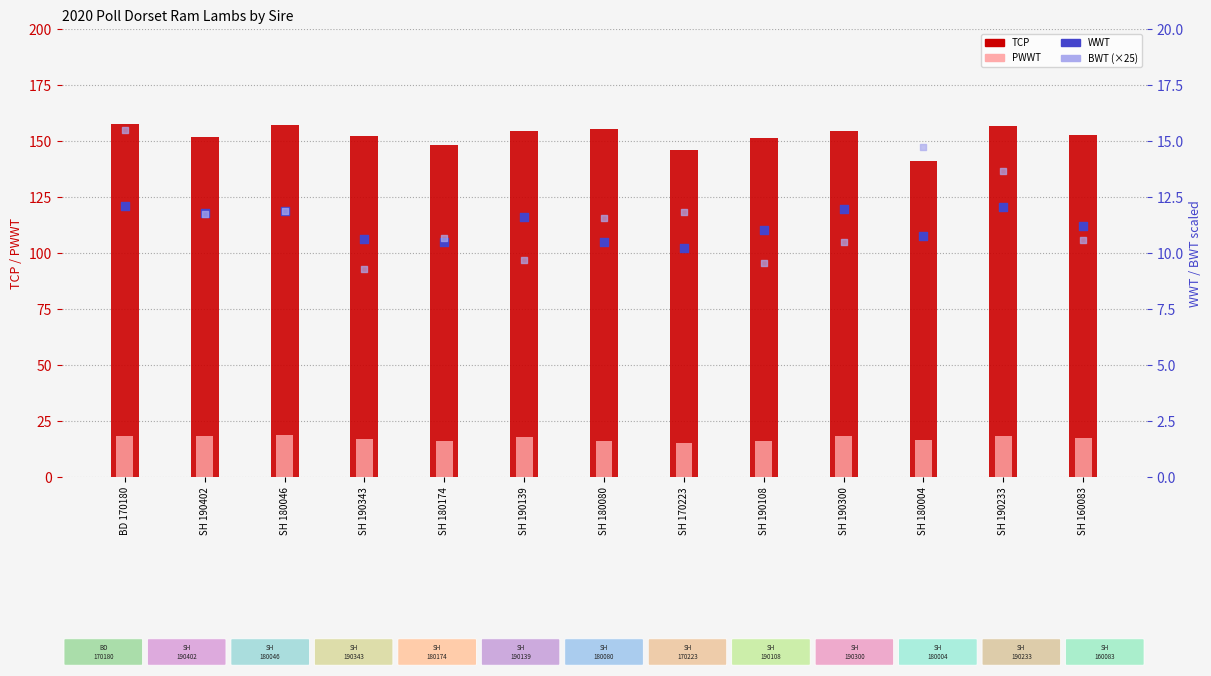

At which category is the sum across all series the highest?

BD 170180